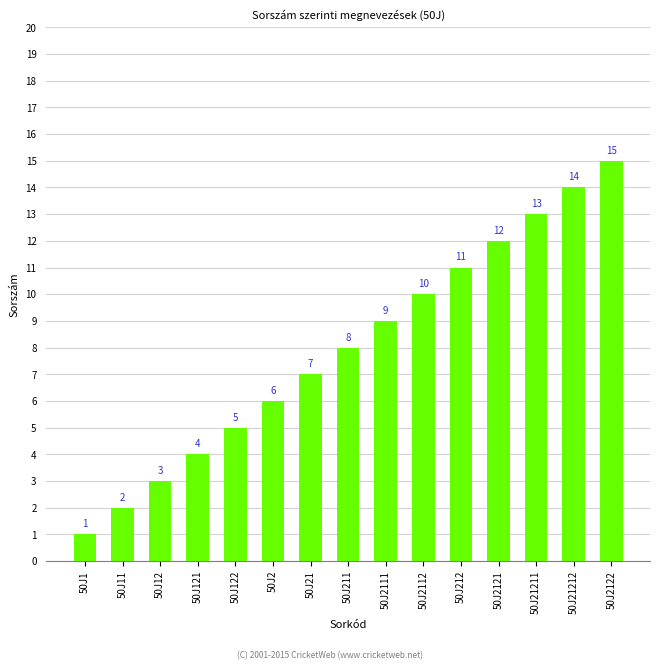

What is the label of the 15th bar from the right?

50J1